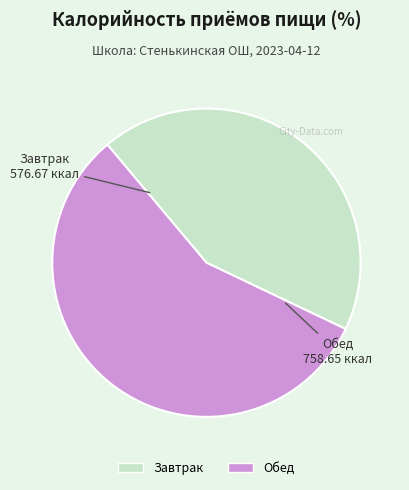

What is the smallest slice in the pie chart?

Завтрак